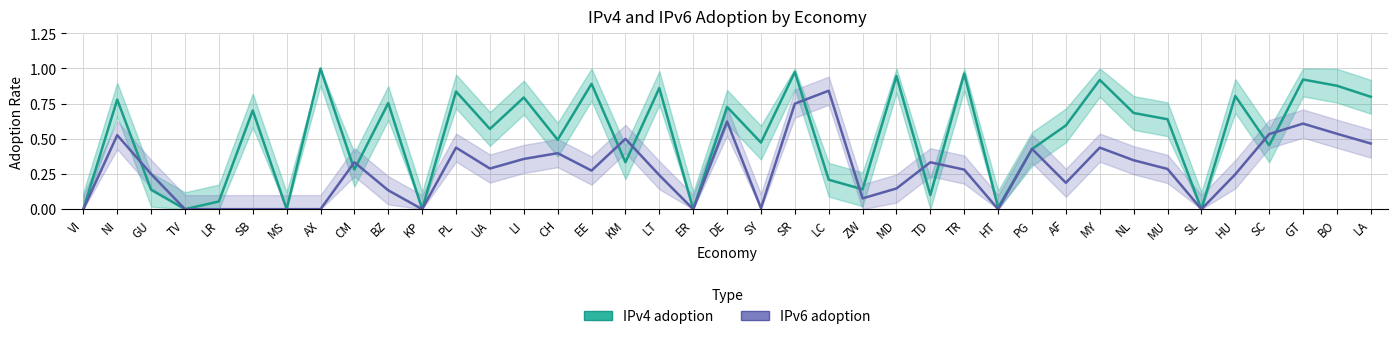

What is the value of the IPv4 adoption point at the 27th from the left?

1.0